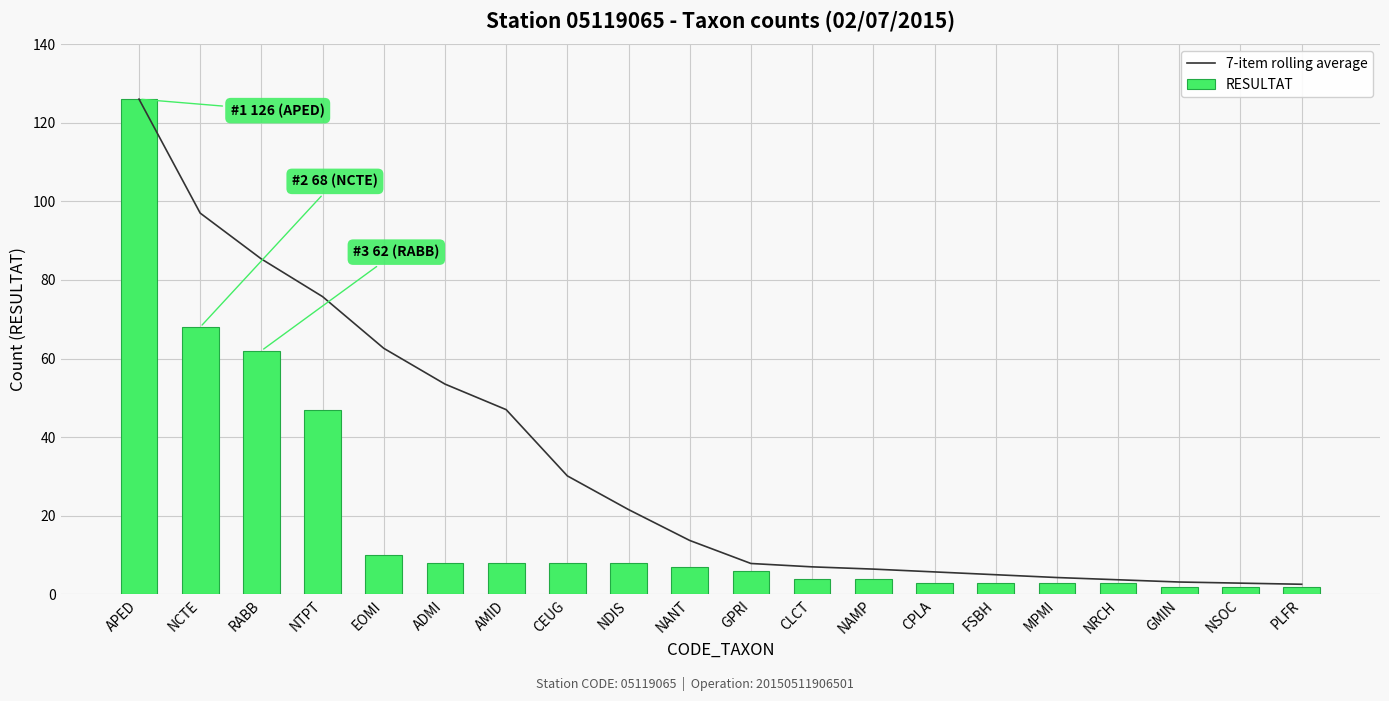

True or false: 7-item rolling average has a value of 157.8 at NCTE.

False